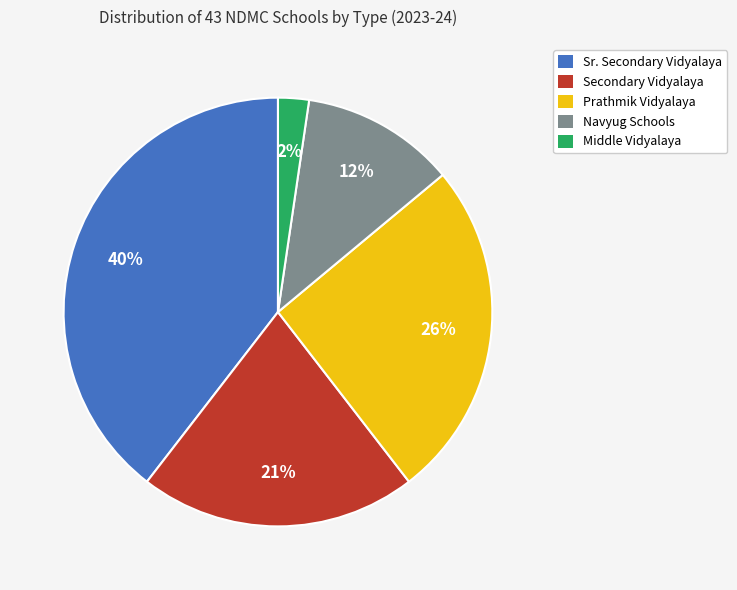

Combined, do Navyug Schools and Sr. Secondary Vidyalaya account for over 50%?

Yes